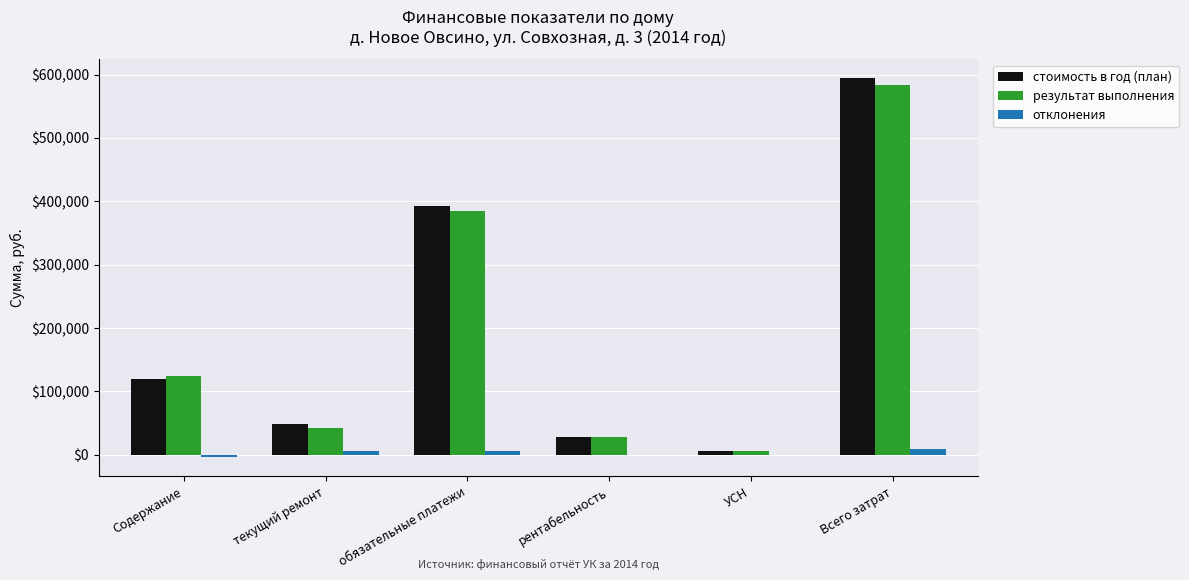

Is the value of результат выполнения at обязательные платежи greater than the value of отклонения at Содержание?

Yes